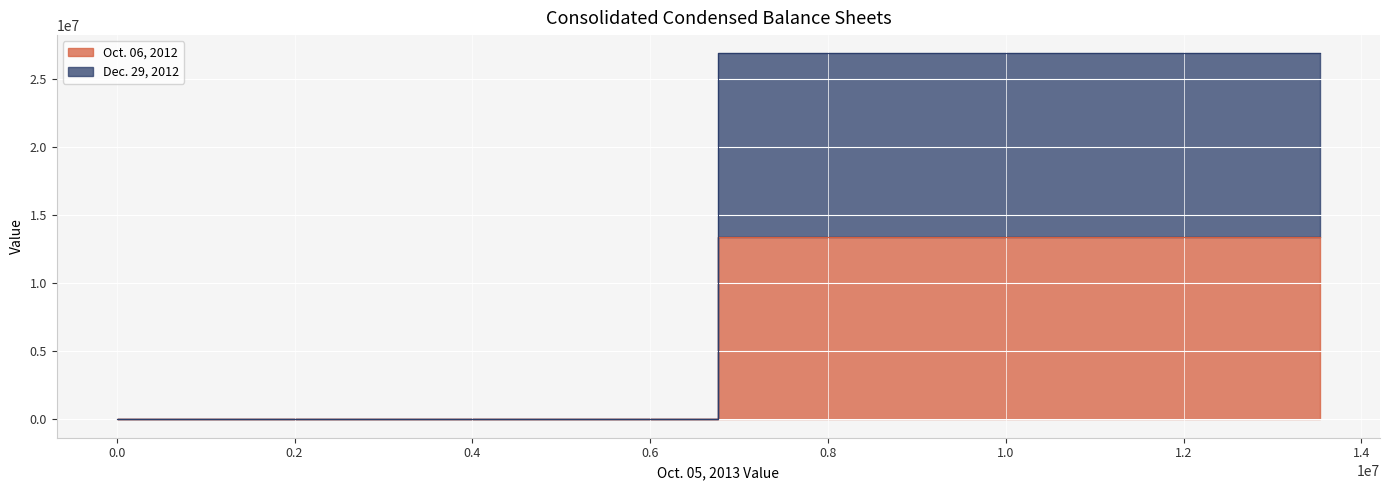

How many values in the Oct. 06, 2012 series are below 1000000?

2